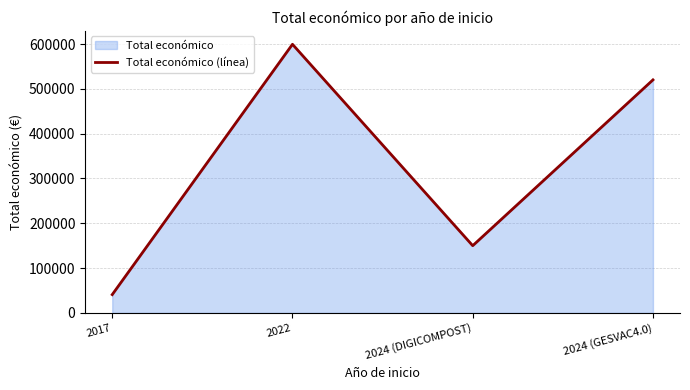

Reading right to left, list all the values displayed in this chart.

520062	150000	599480	40814